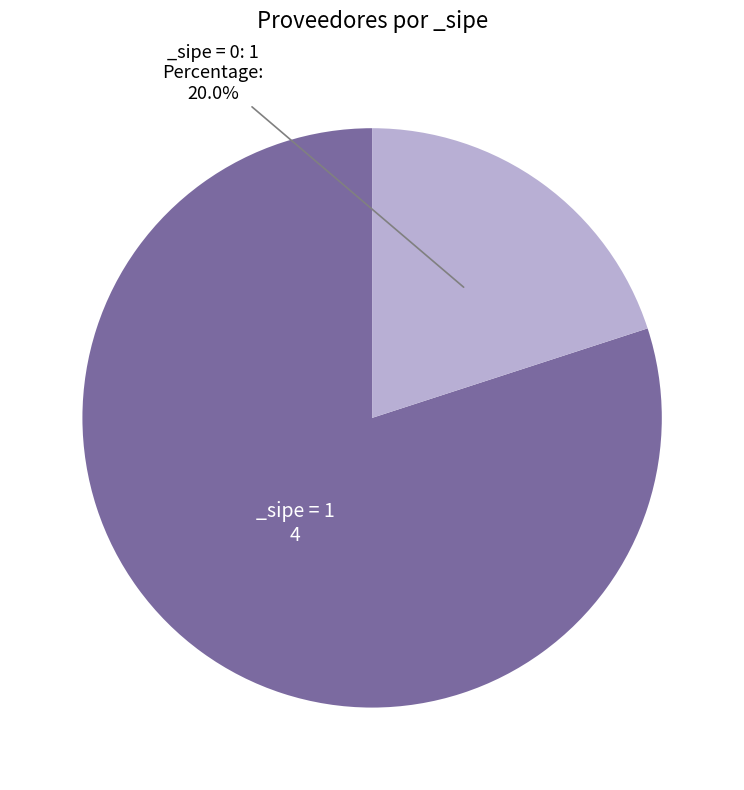

Is there a majority slice in this chart?

Yes